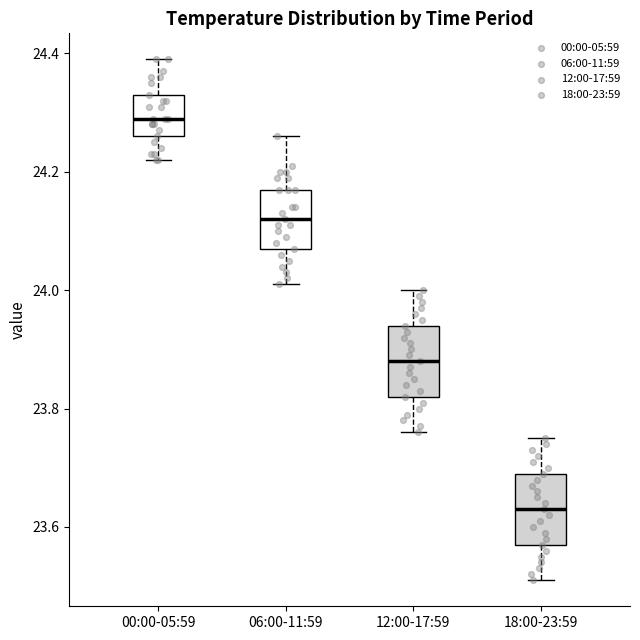

Which box has the highest median line?

00:00-05:59